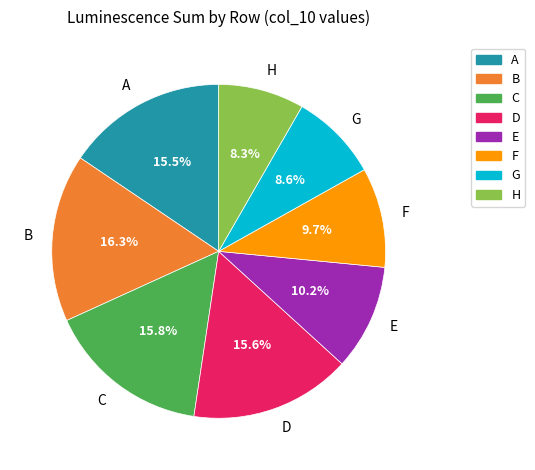

How many segments does this pie chart have?

8